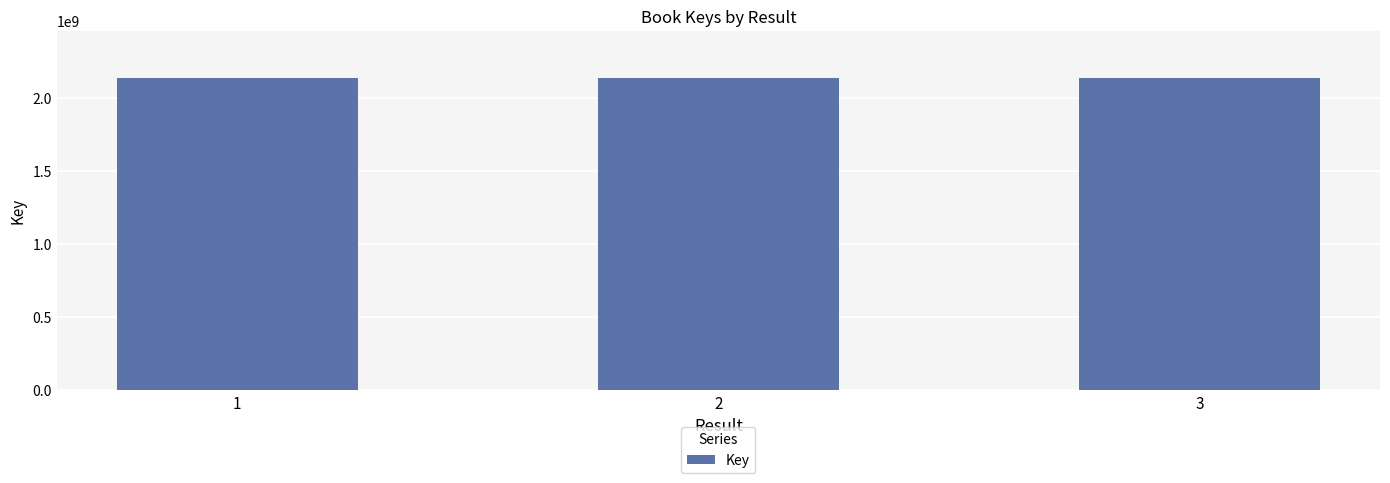

How many bars are there in total?

3